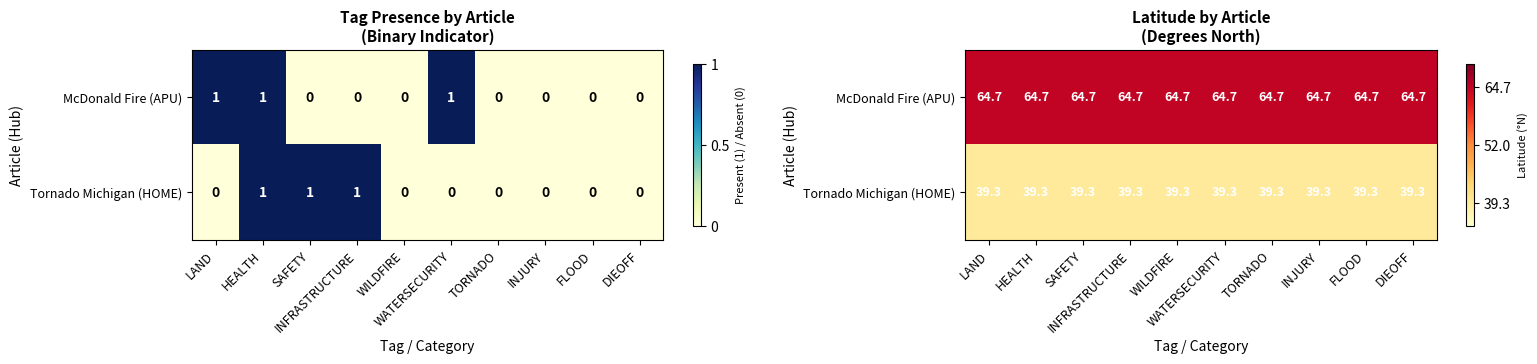

Count the number of data series in this chart.

2